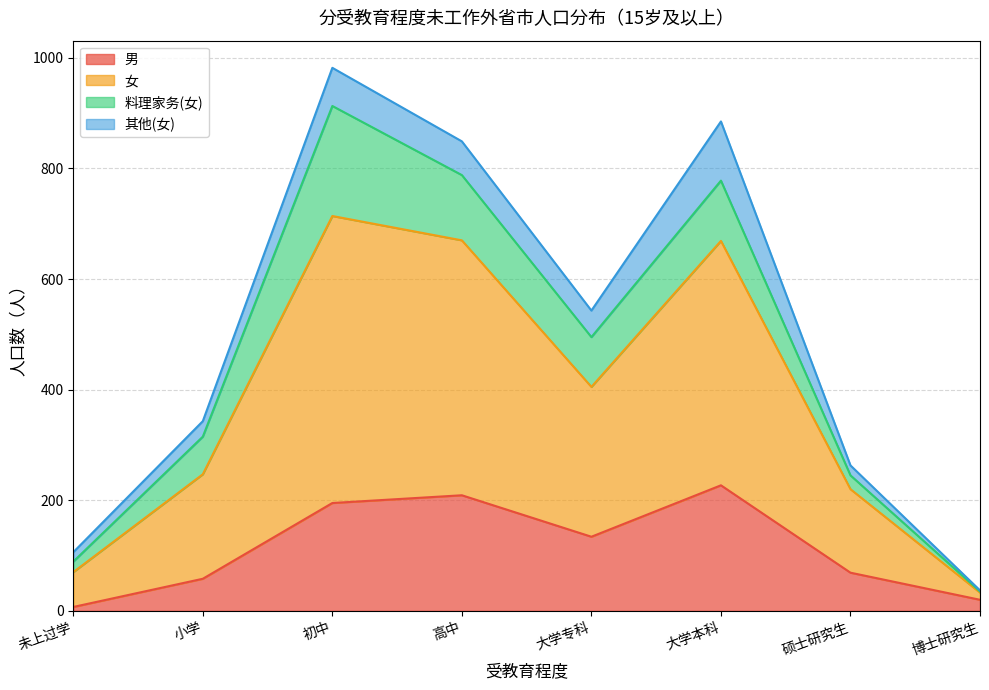

True or false: 女 and 男 cross at least once.

False